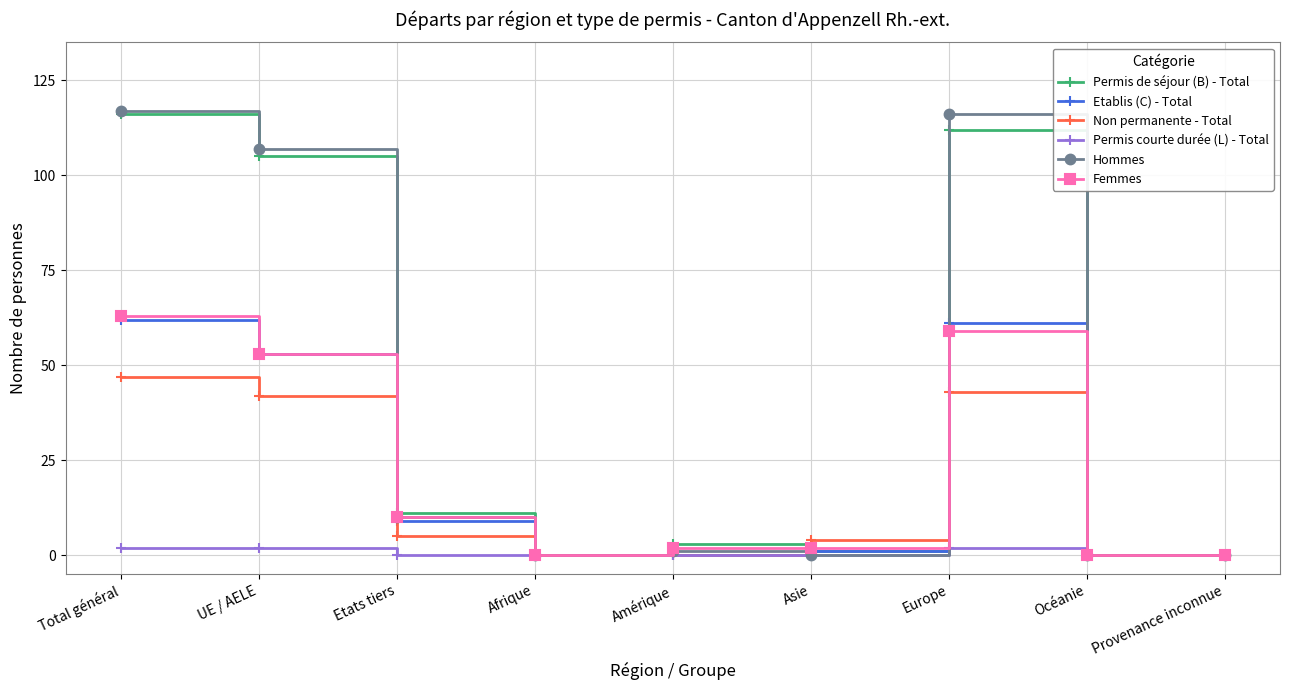

At which category does Permis de séjour (B) - Total reach its first local valley?

Afrique